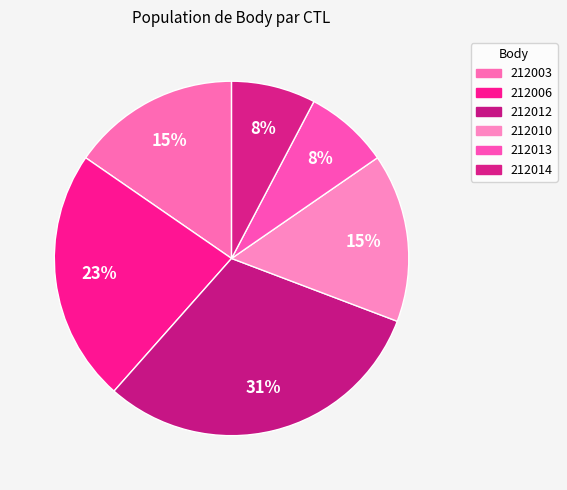

Is it true that 212010 is 15% of the pie?

True